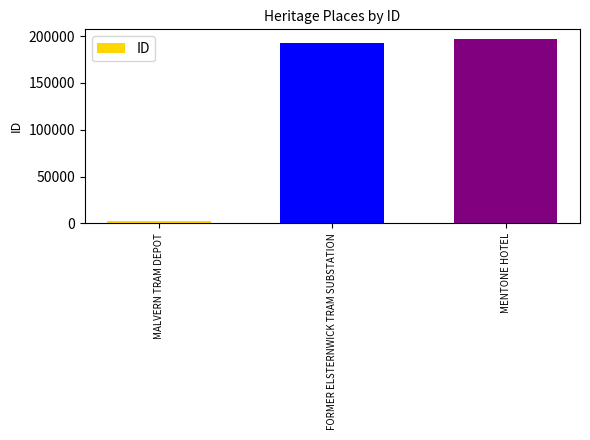

What is the smallest value displayed?

2138